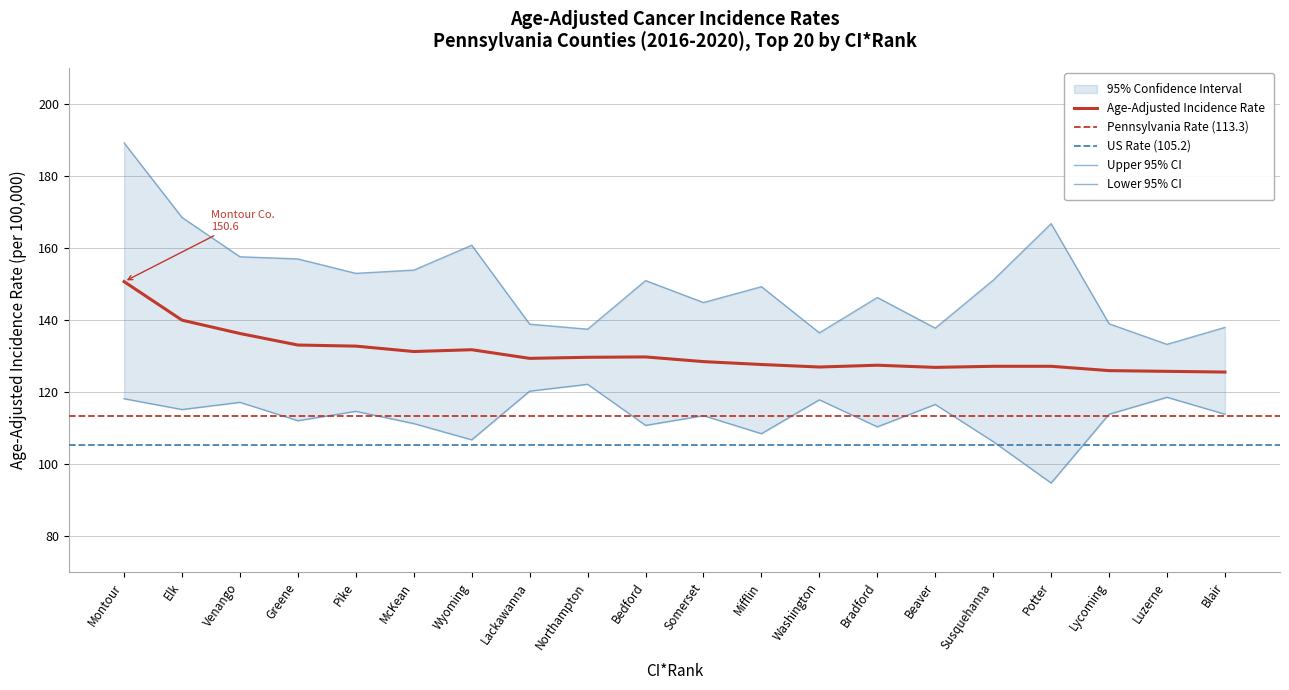

Reading left to right, list all the values displayed in this chart.

Age-Adjusted Incidence Rate: Montour=150.6	Elk=139.9	Venango=136.2	Greene=133.0	Pike=132.7	McKean=131.2	Wyoming=131.7	Lackawanna=129.3	Northampton=129.6	Bedford=129.7	Somerset=128.4	Mifflin=127.6	Washington=126.9	Bradford=127.4	Beaver=126.8	Susquehanna=127.1	Potter=127.1	Lycoming=125.9	Luzerne=125.7	Blair=125.5
Upper 95% CI: Montour=189.1	Elk=168.4	Venango=157.5	Greene=156.9	Pike=152.9	McKean=153.8	Wyoming=160.7	Lackawanna=138.8	Northampton=137.4	Bedford=150.9	Somerset=144.8	Mifflin=149.2	Washington=136.4	Bradford=146.2	Beaver=137.7	Susquehanna=151.0	Potter=166.7	Lycoming=138.9	Luzerne=133.2	Blair=137.9
Lower 95% CI: Montour=118.1	Elk=115.1	Venango=117.1	Greene=112.0	Pike=114.6	McKean=111.2	Wyoming=106.7	Lackawanna=120.2	Northampton=122.1	Bedford=110.7	Somerset=113.4	Mifflin=108.4	Washington=117.8	Bradford=110.3	Beaver=116.5	Susquehanna=106.2	Potter=94.7	Lycoming=113.8	Luzerne=118.5	Blair=113.8